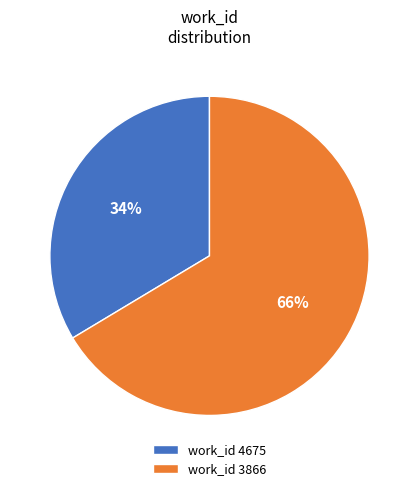

Which category has the biggest portion of the pie?

work_id 3866